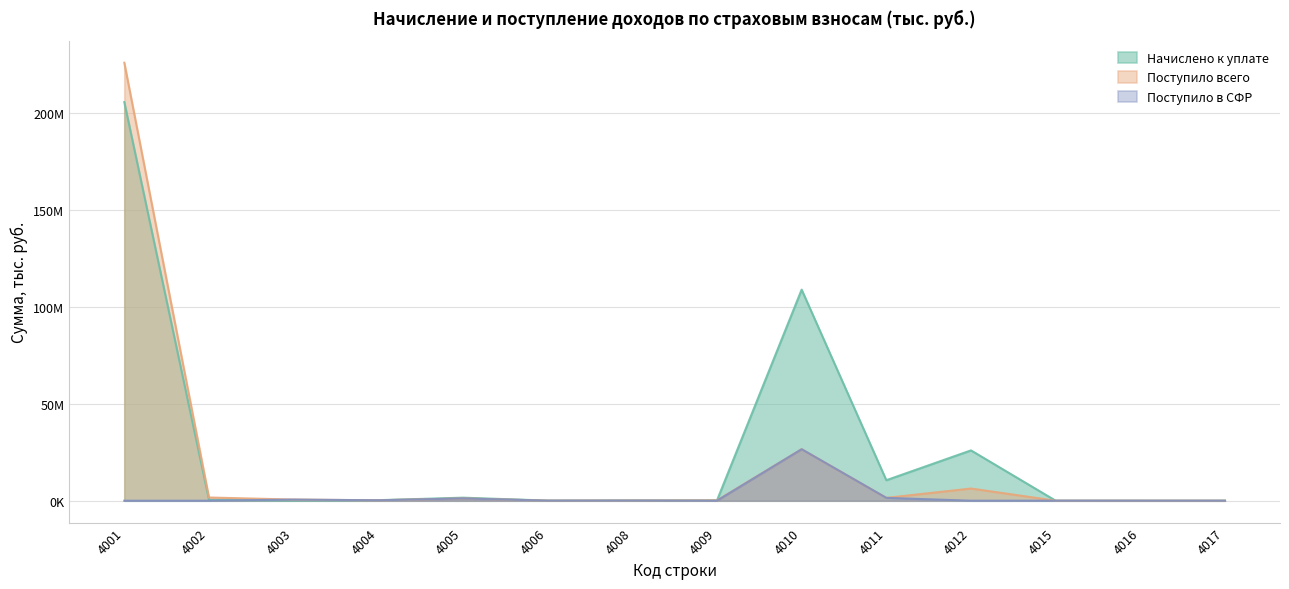

What is the difference between the maximum and minimum values in the Поступило в СФР series?

26531680